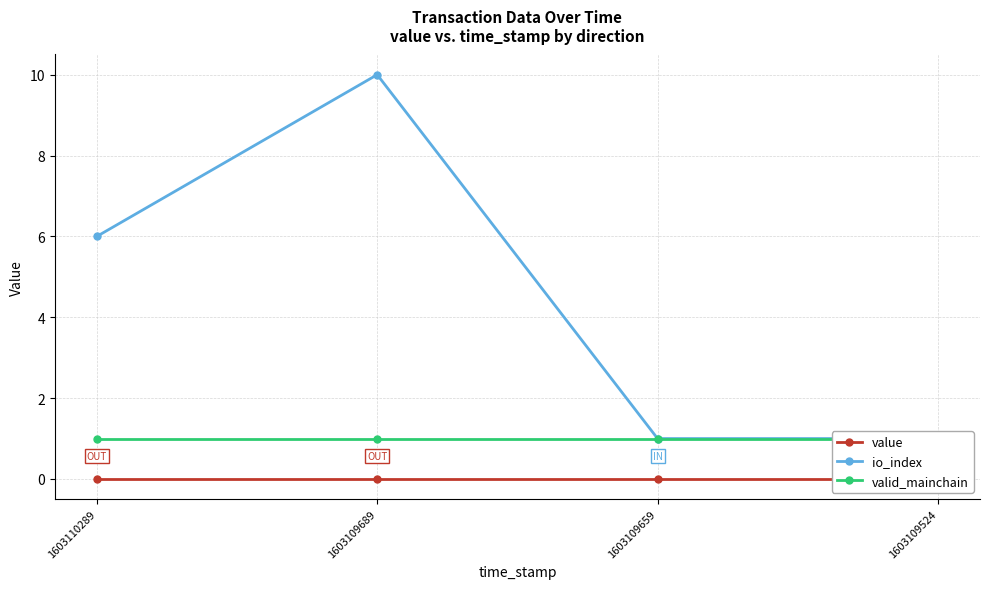

What is the difference between the highest and lowest values at 1603109524?

1.0